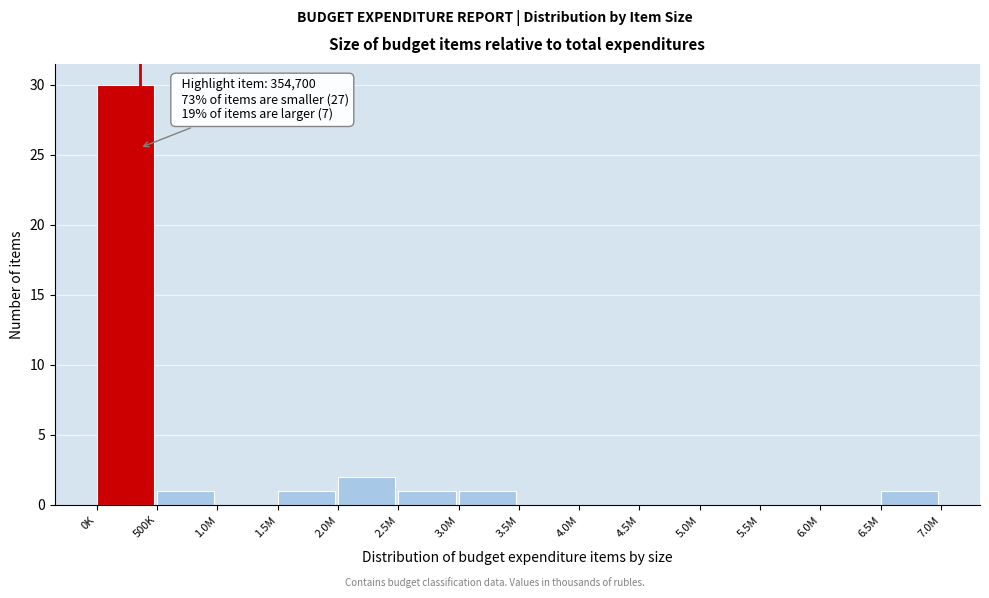

Reading right to left, transcribe all the data shown in this chart.

6.5M=1	6.0M=0	5.5M=0	5.0M=0	4.5M=0	4.0M=0	3.5M=0	3.0M=1	2.5M=1	2.0M=2	1.5M=1	1.0M=0	500K=1	0K=30